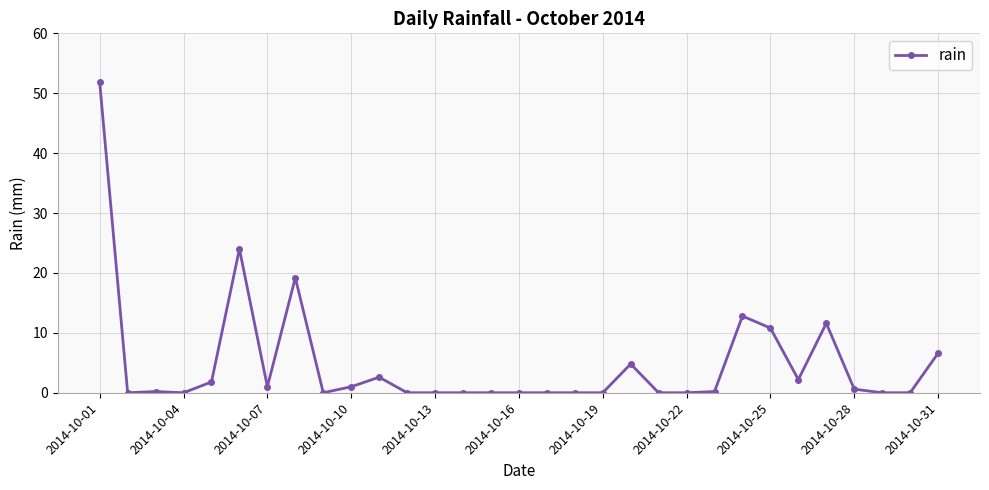

What is the sum of all values?

151.2